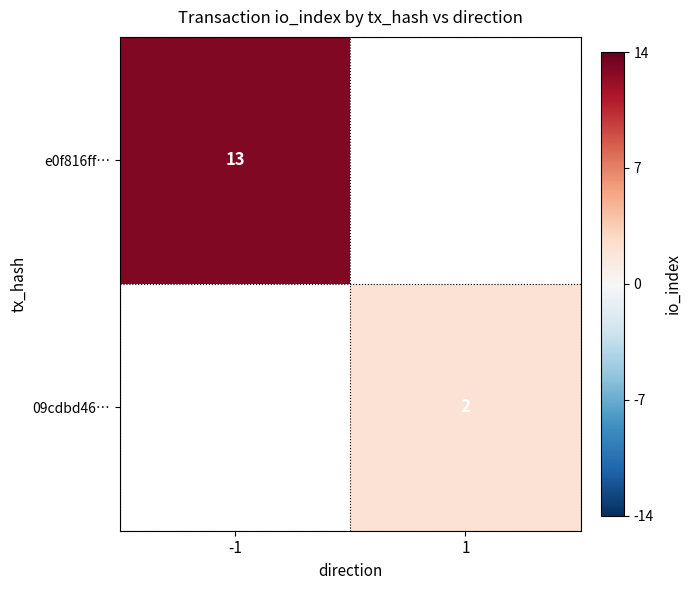

Is the value of 09cdbd46… at 1 greater than the value of e0f816ff… at -1?

No